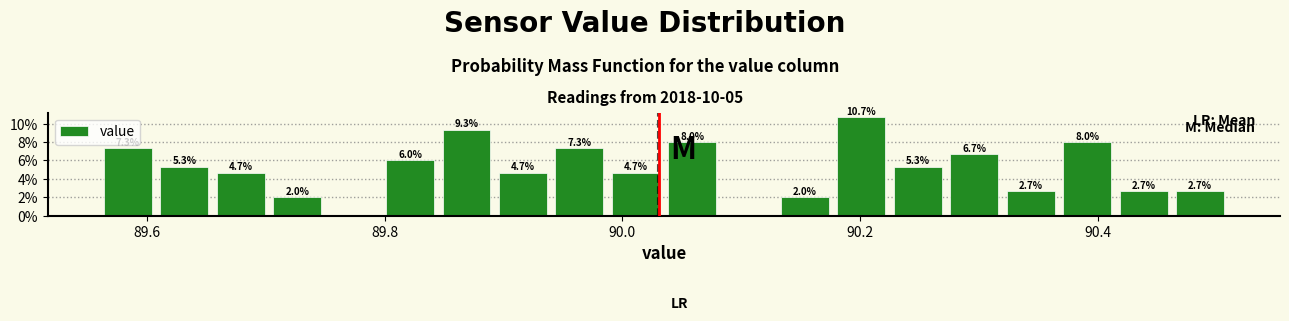

Around what value on the x-axis is the tallest bar? Give the approximate position of its centre, as read against the axis.

90.20